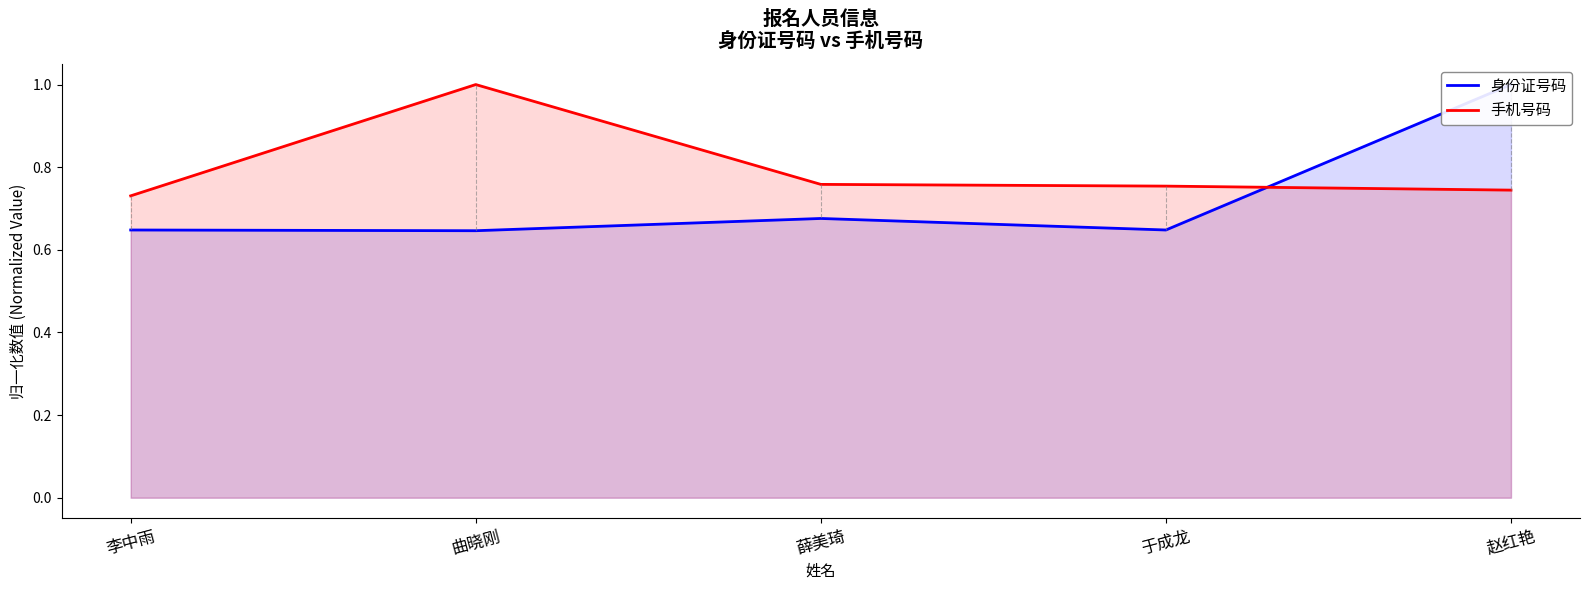

Between 李中雨 and 赵红艳, which series saw the biggest shift?

身份证号码